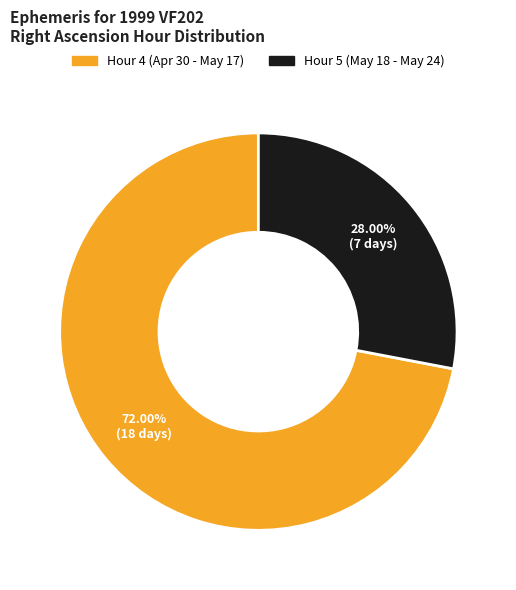

Does any single category account for the majority?

Yes